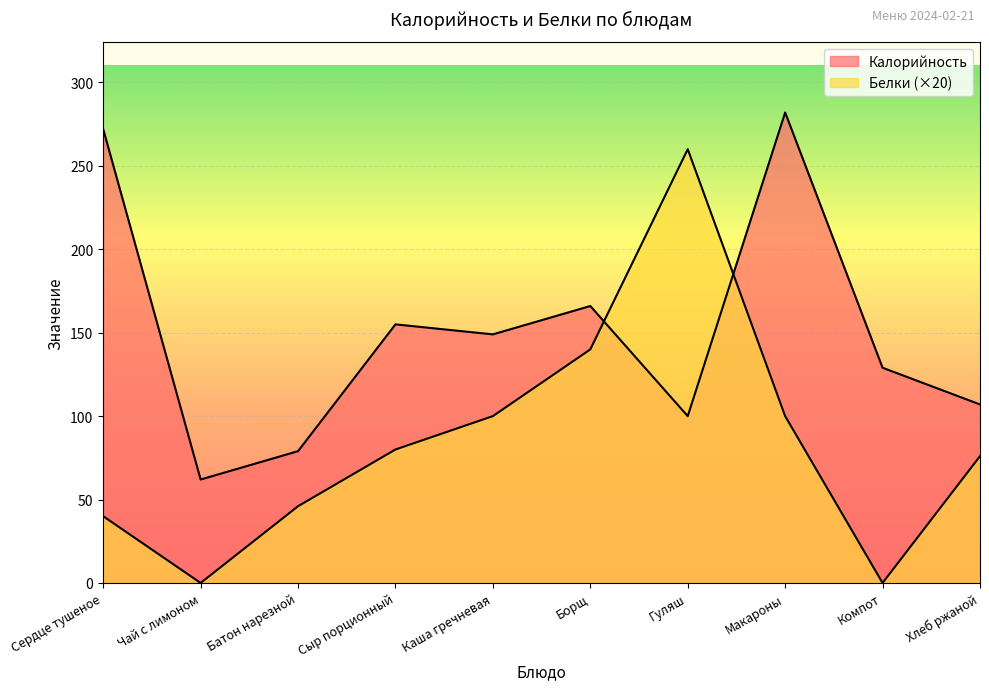

What is the total value across all series at Сердце тушеное?

312